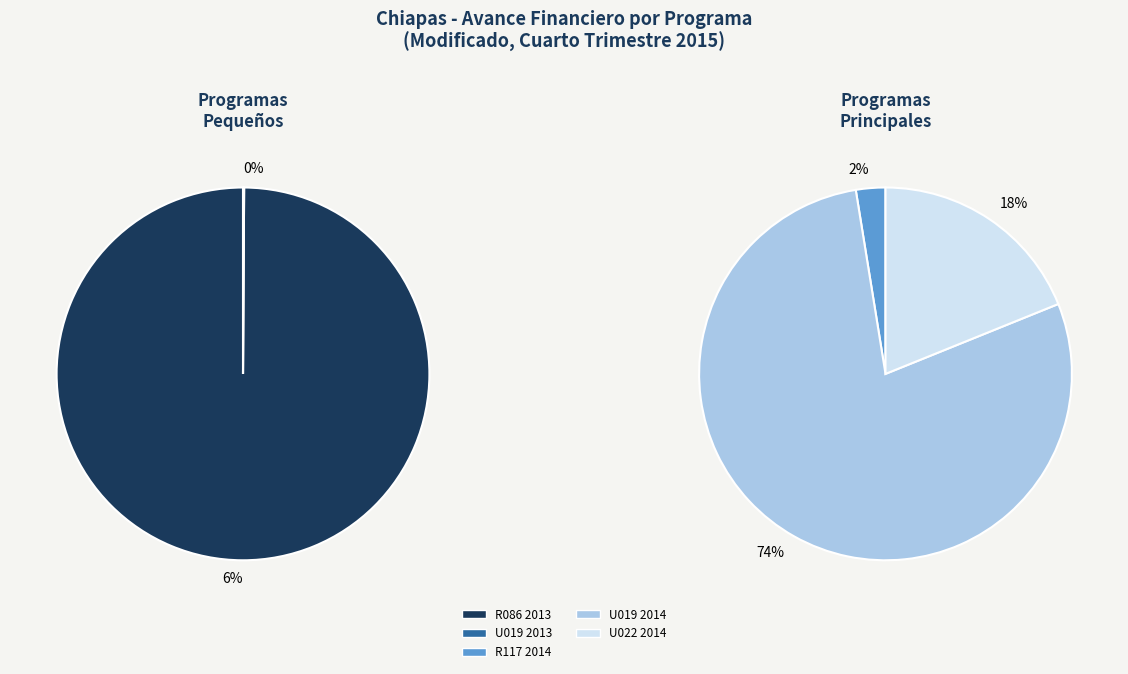

How many segments does this pie chart have?

5